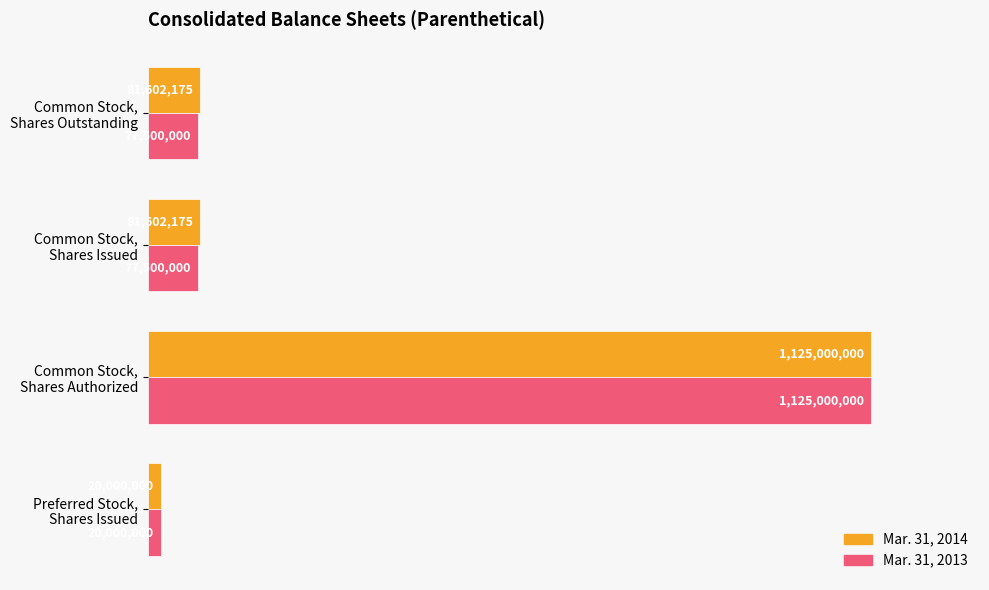

What are all the series names shown in the legend?

Mar. 31, 2014, Mar. 31, 2013